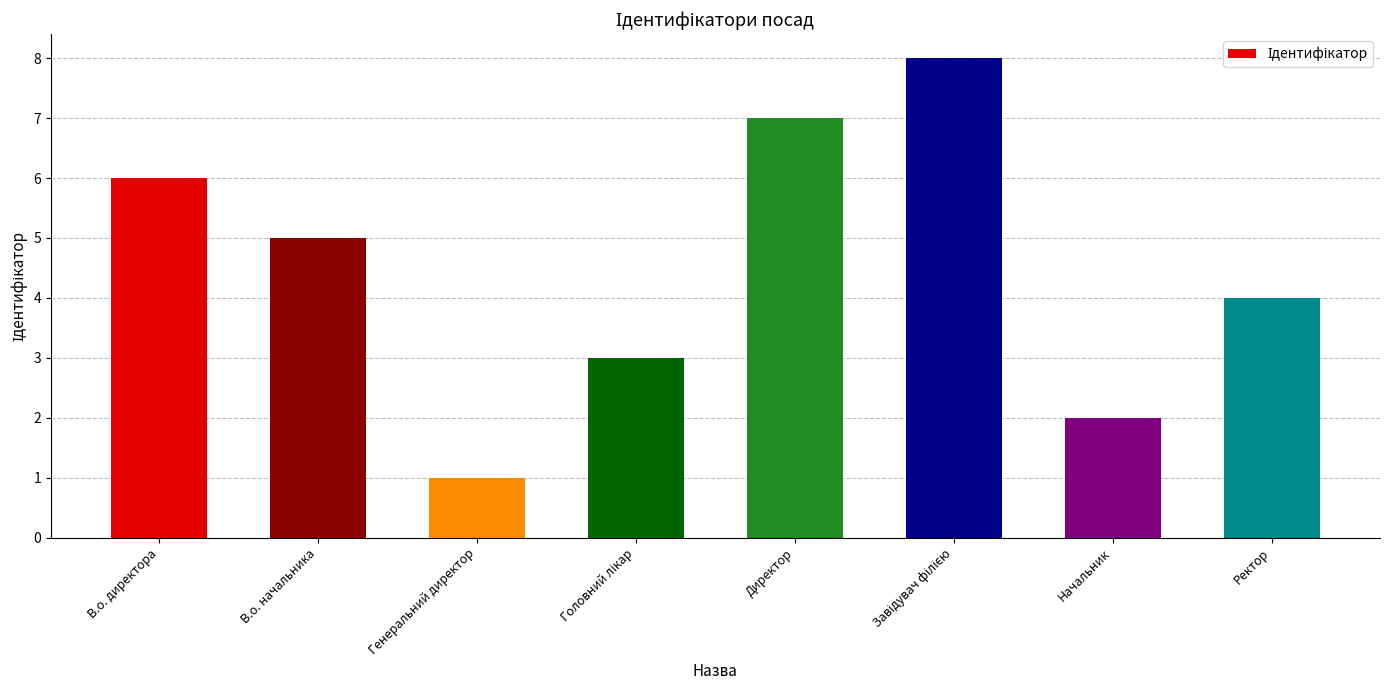

Reading left to right, list all the values displayed in this chart.

6	5	1	3	7	8	2	4